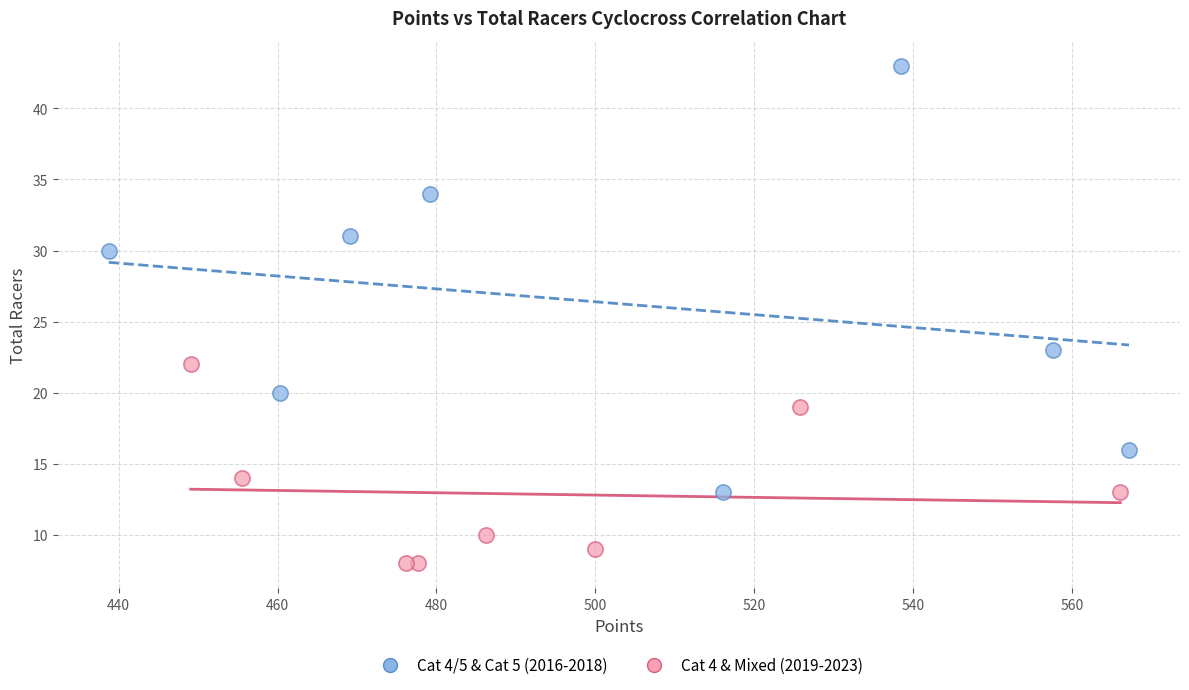

Which series reaches the maximum Y coordinate?

Cat 4/5 & Cat 5 (2016-2018)